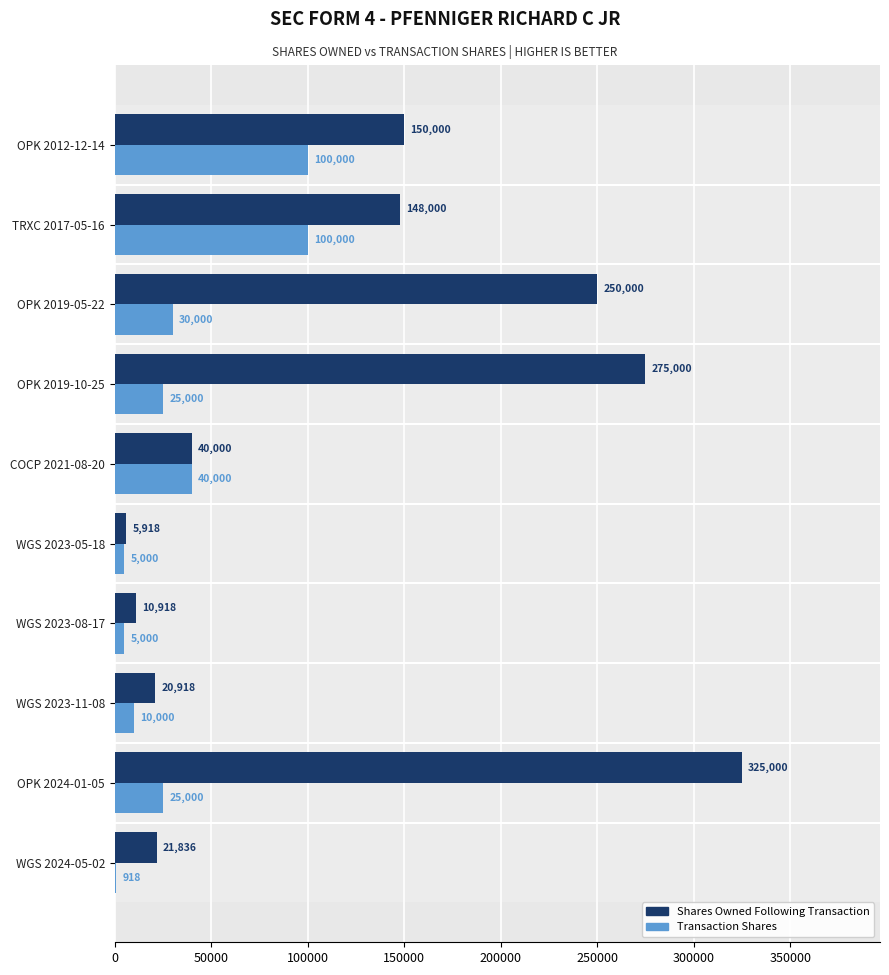

What is the sum of the Shares Owned Following Transaction values at COCP 2021-08-20 and WGS 2023-05-18?

45918